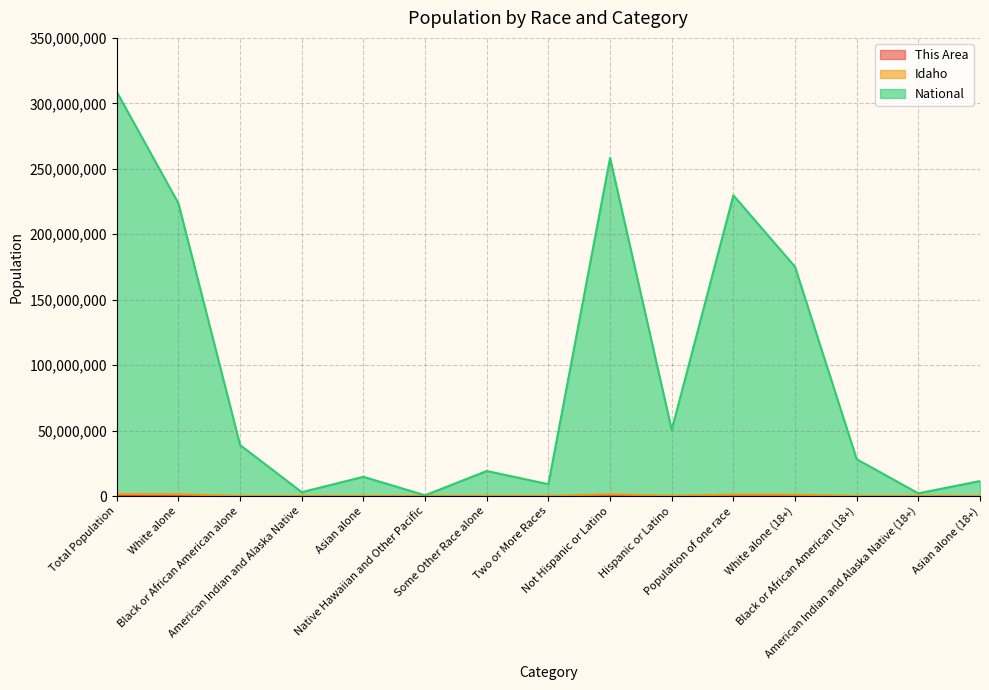

At how many categories does at least one series exceed 158437430?

5